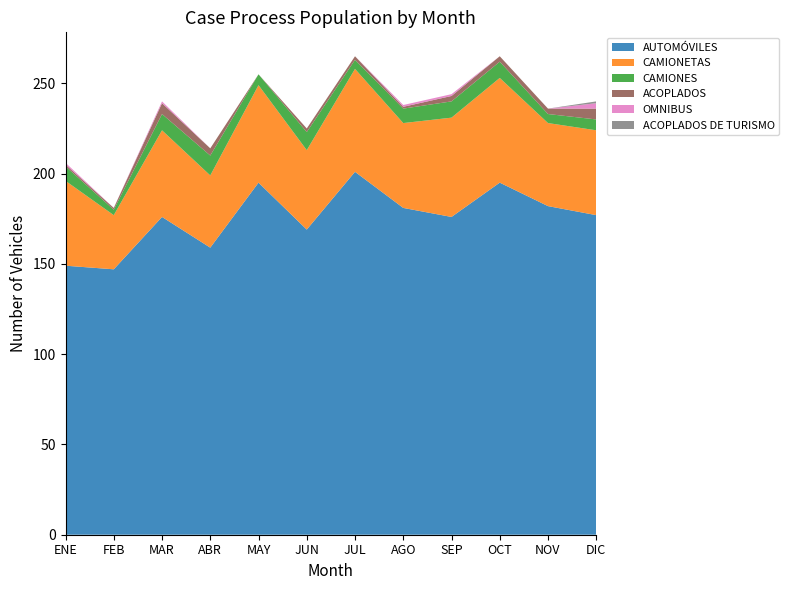

Reading left to right, extract all data points from this chart.

AUTOMÓVILES: ENE=149	FEB=147	MAR=176	ABR=159	MAY=195	JUN=169	JUL=201	AGO=181	SEP=176	OCT=195	NOV=182	DIC=177
CAMIONETAS: ENE=47	FEB=30	MAR=48	ABR=40	MAY=54	JUN=44	JUL=57	AGO=47	SEP=55	OCT=58	NOV=46	DIC=47
CAMIONES: ENE=8	FEB=3	MAR=9	ABR=11	MAY=6	JUN=10	JUL=5	AGO=8	SEP=9	OCT=9	NOV=5	DIC=6
ACOPLADOS: ENE=1	FEB=1	MAR=6	ABR=4	MAY=0	JUN=2	JUL=2	AGO=1	SEP=3	OCT=3	NOV=3	DIC=6
OMNIBUS: ENE=1	FEB=0	MAR=1	ABR=0	MAY=0	JUN=0	JUL=0	AGO=1	SEP=1	OCT=0	NOV=0	DIC=3
ACOPLADOS DE TURISMO: ENE=0	FEB=0	MAR=0	ABR=0	MAY=0	JUN=0	JUL=0	AGO=0	SEP=0	OCT=0	NOV=0	DIC=1